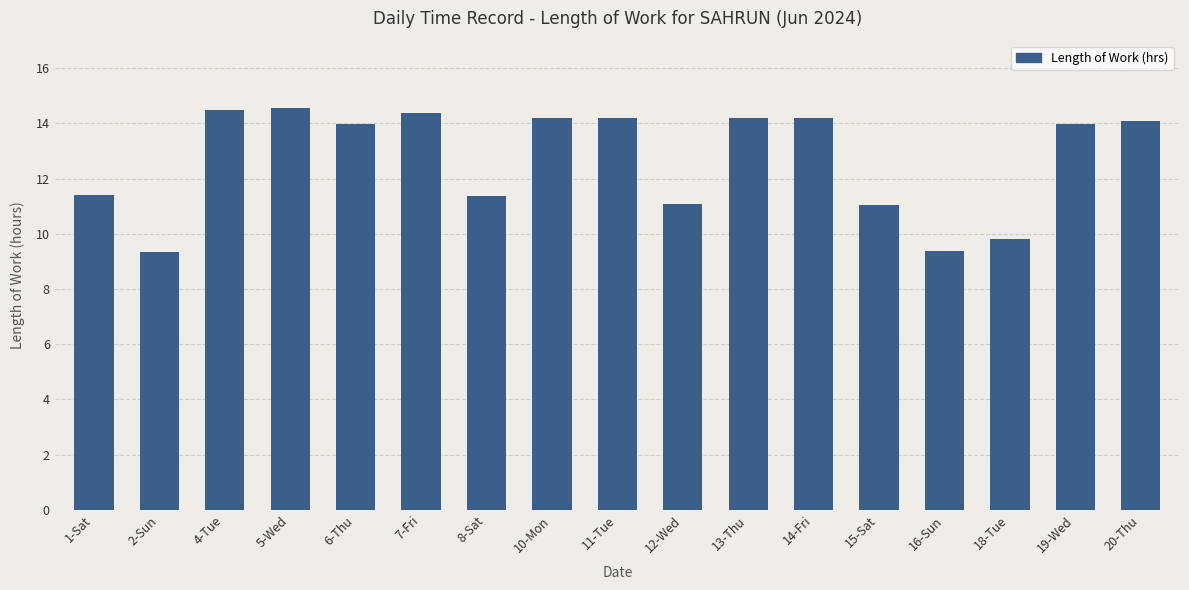

At which label does the data first exceed 13?

4-Tue